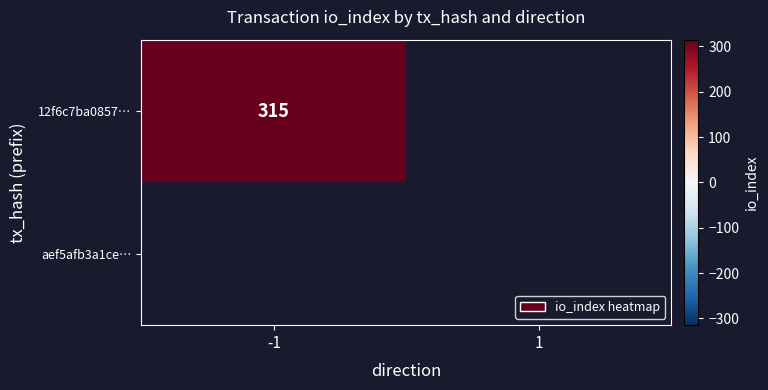

List the series in order of their peak value, highest first.

12f6c7ba0857…, aef5afb3a1ce…